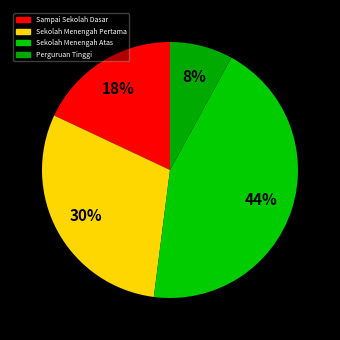

Count the number of slices in the pie.

4